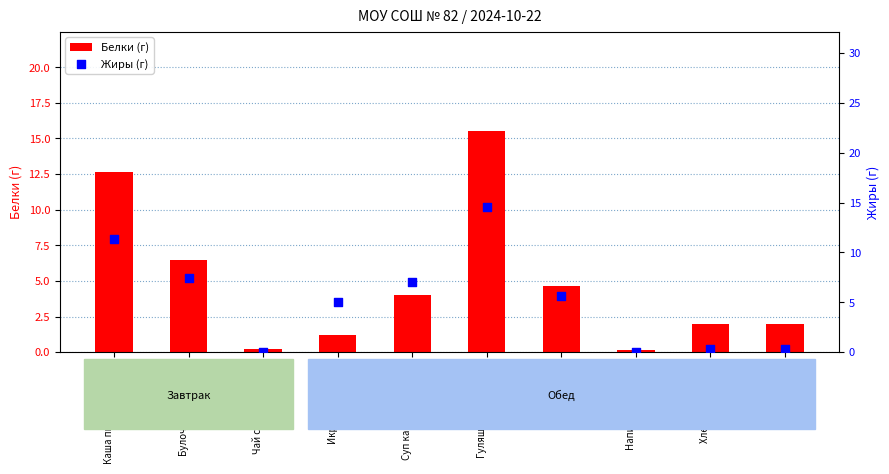

At how many categories does at least one series exceed 10?

2